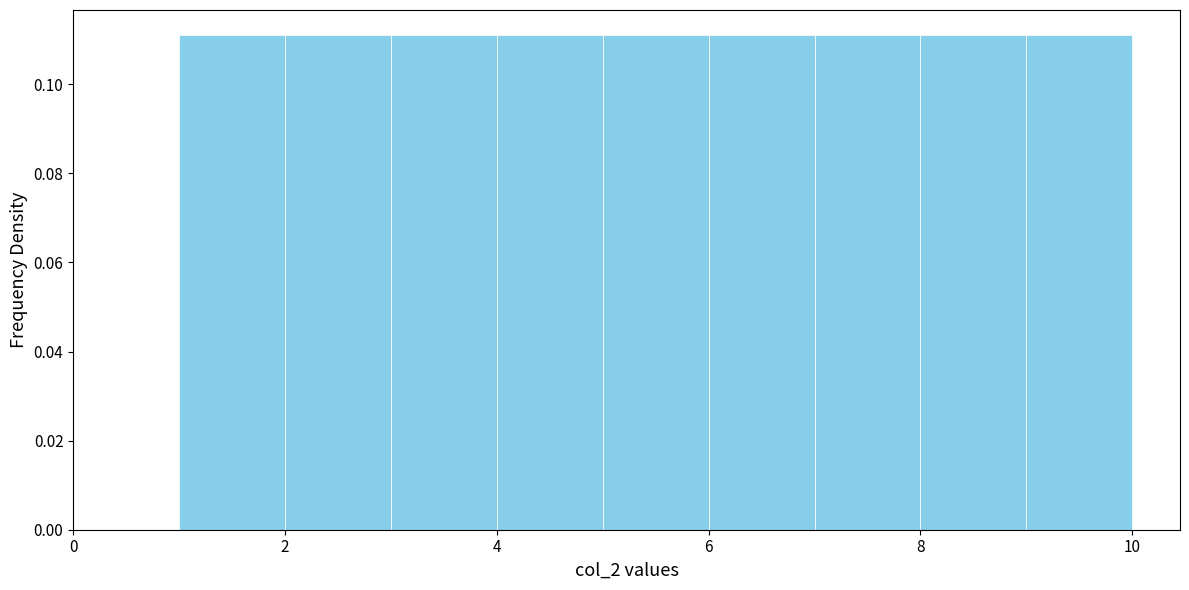

Reading left to right, transcribe this chart: for each bar, give the range it covers on the x-axis and its height. The values are not printed on the chart, so give them approximately, as read against the axis.

1 to 2: 0.112
2 to 3: 0.112
3 to 4: 0.112
4 to 5: 0.112
5 to 6: 0.112
6 to 7: 0.112
7 to 8: 0.112
8 to 9: 0.112
9 to 10: 0.112